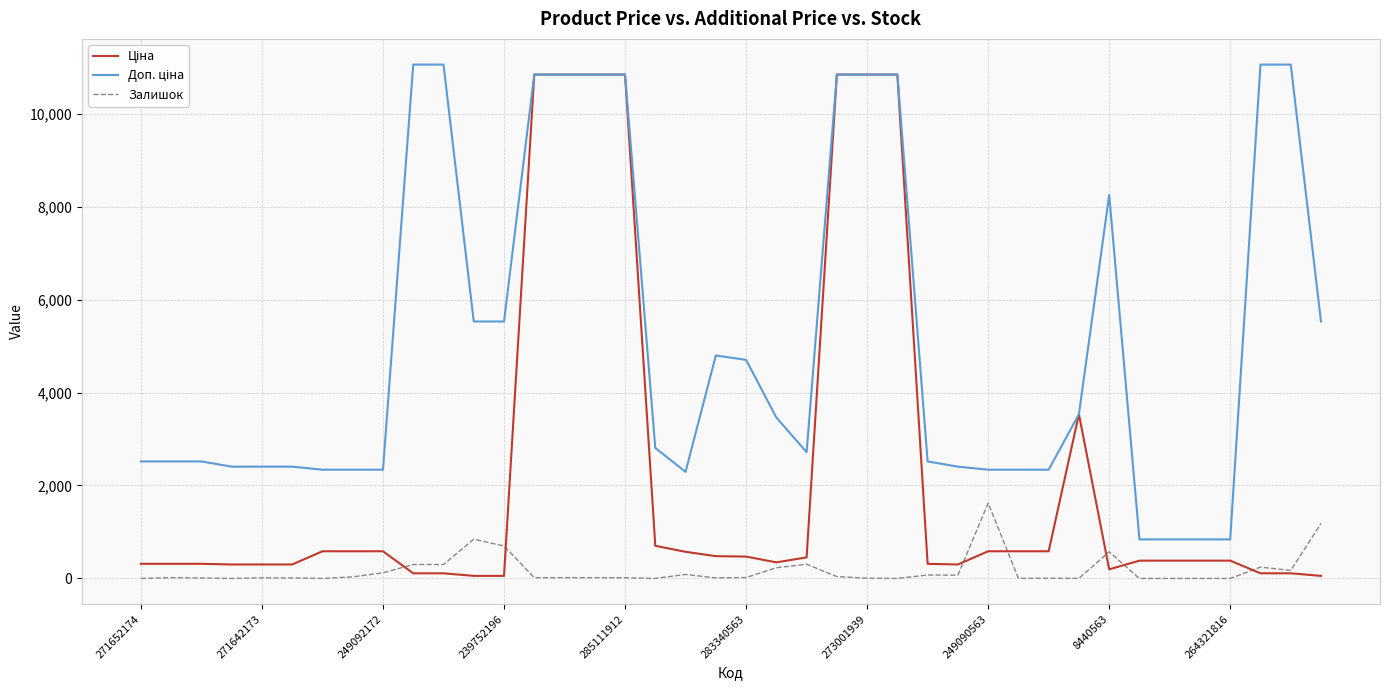

List the series in order of their overall mean, lowest first.

Залишок, Ціна, Доп. ціна